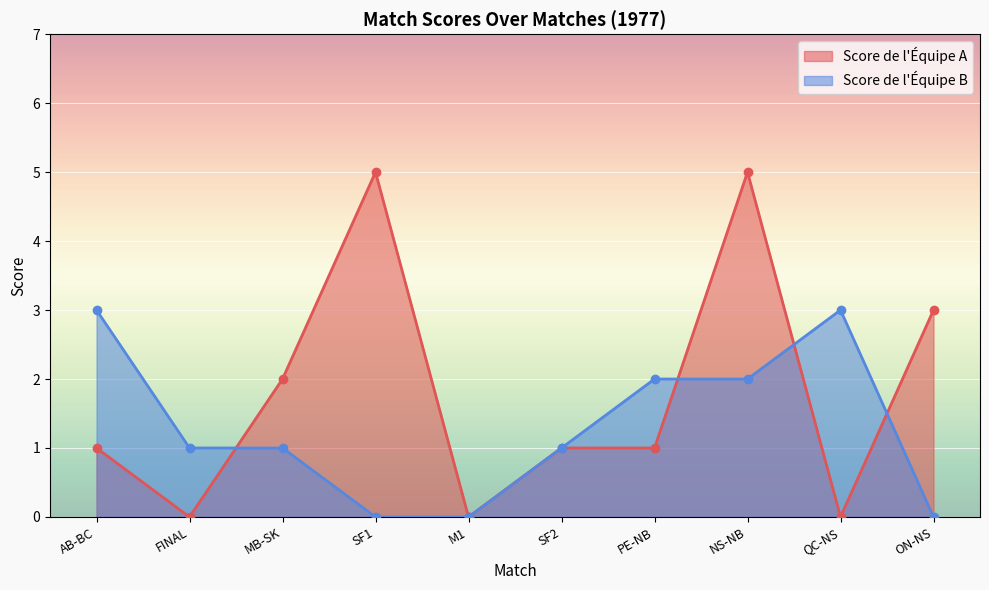

What is the spread (max minus min) of values at QC-NS?

3